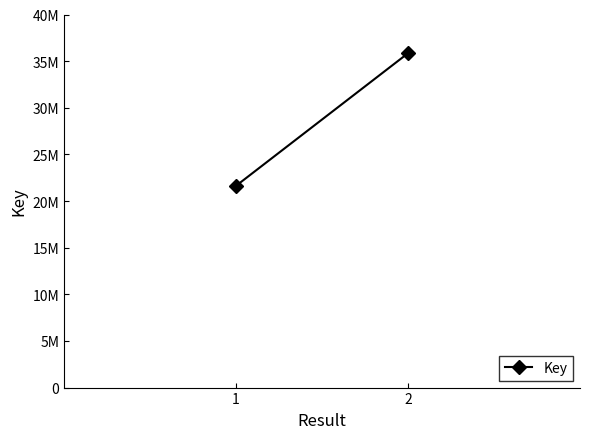

Is it true that the value at 1 is 14051614?

False